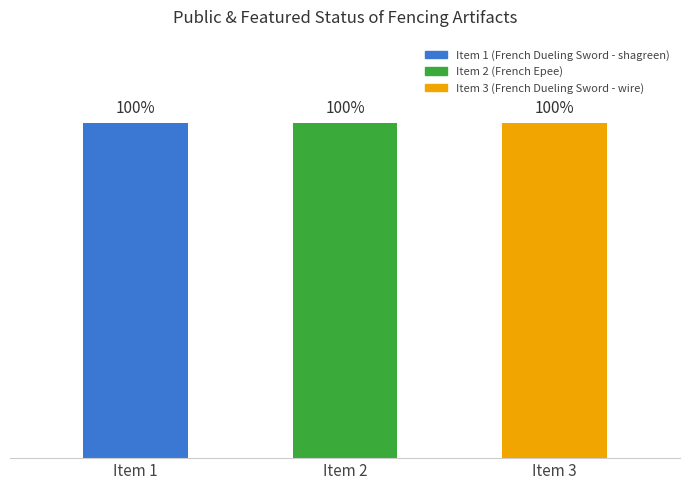

What is the total value across all series at French Epee?

1